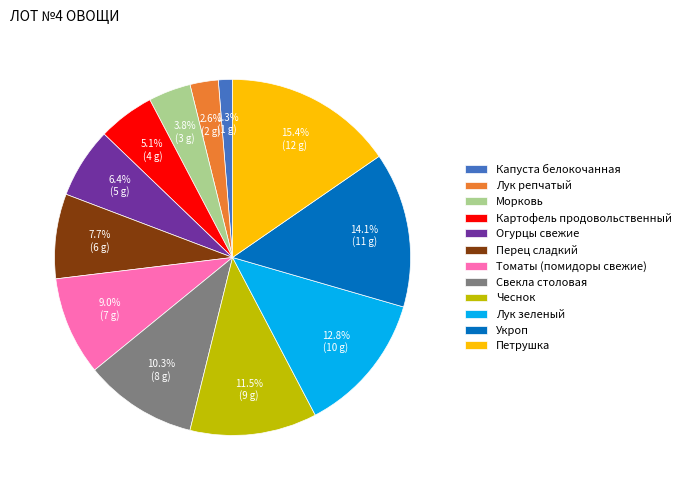

How much of the chart is everything except Лук репчатый?

97.4%